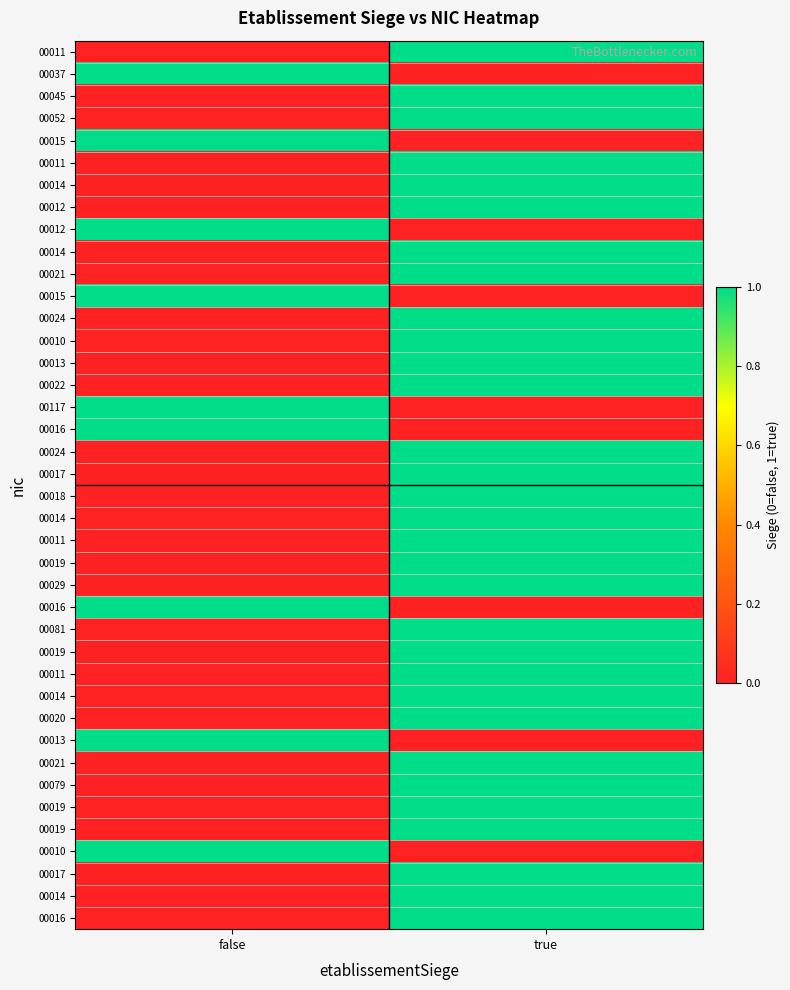

Count the number of data series in this chart.

40